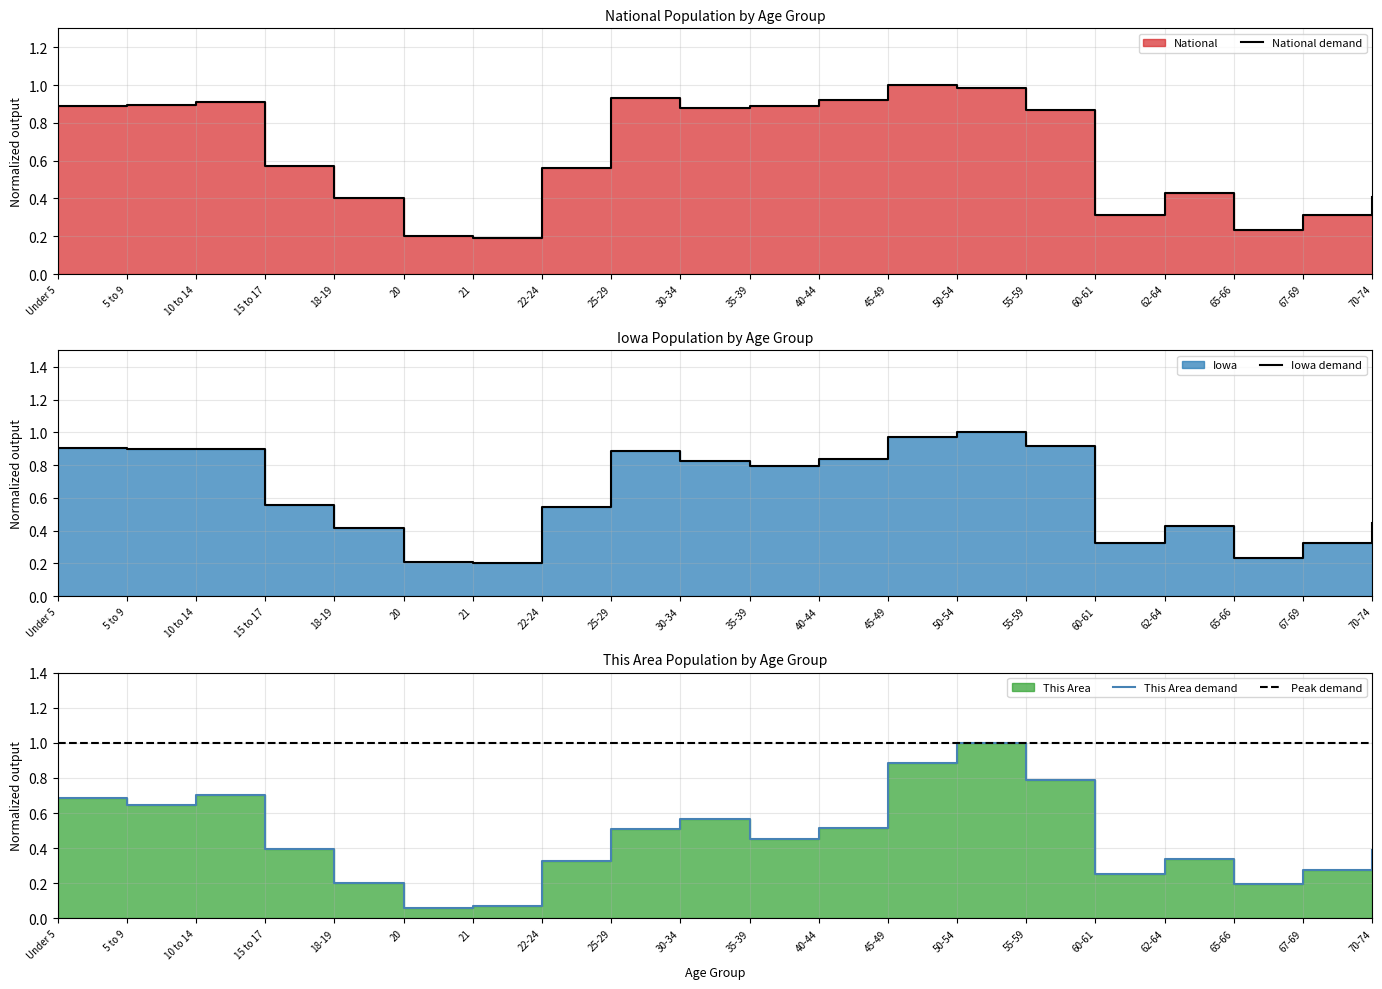

Between which two adjacent categories do This Area and National first intersect?

45-49 and 50-54